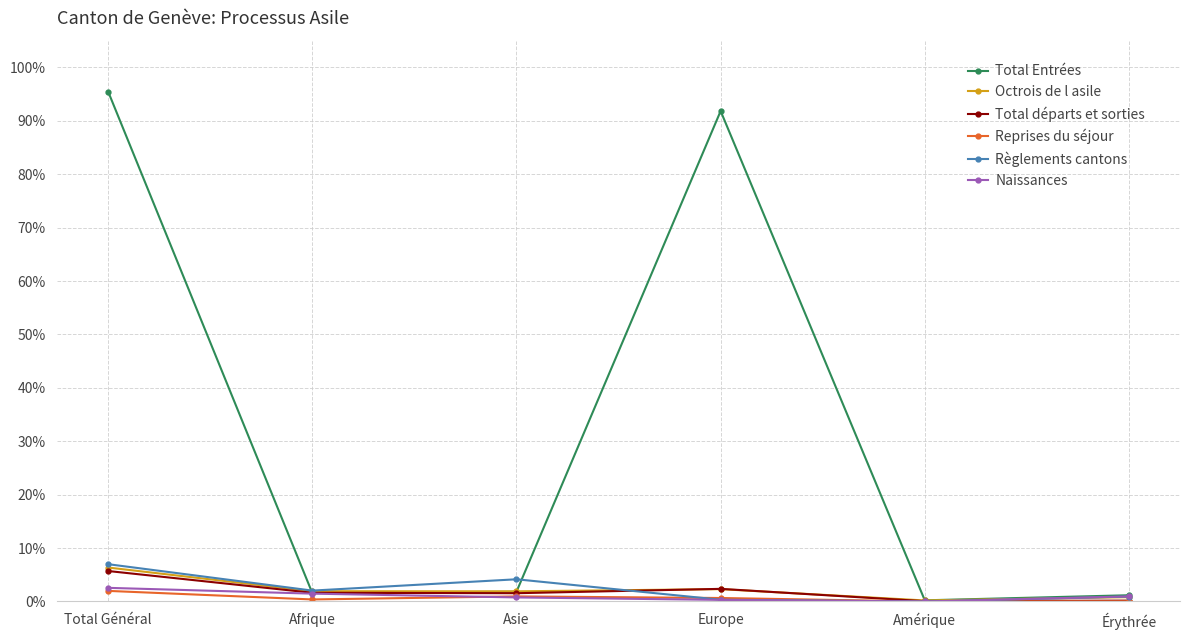

At which category is the sum across all series the highest?

Total Général